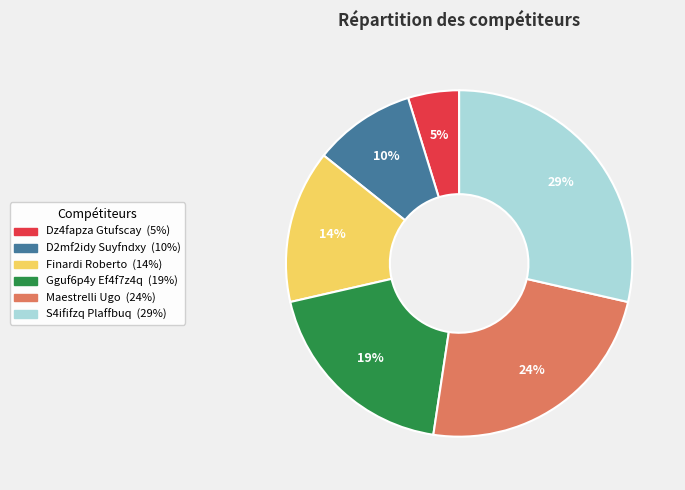

To the nearest percent, what is the difference between the largest and smallest slice percentages?

24%